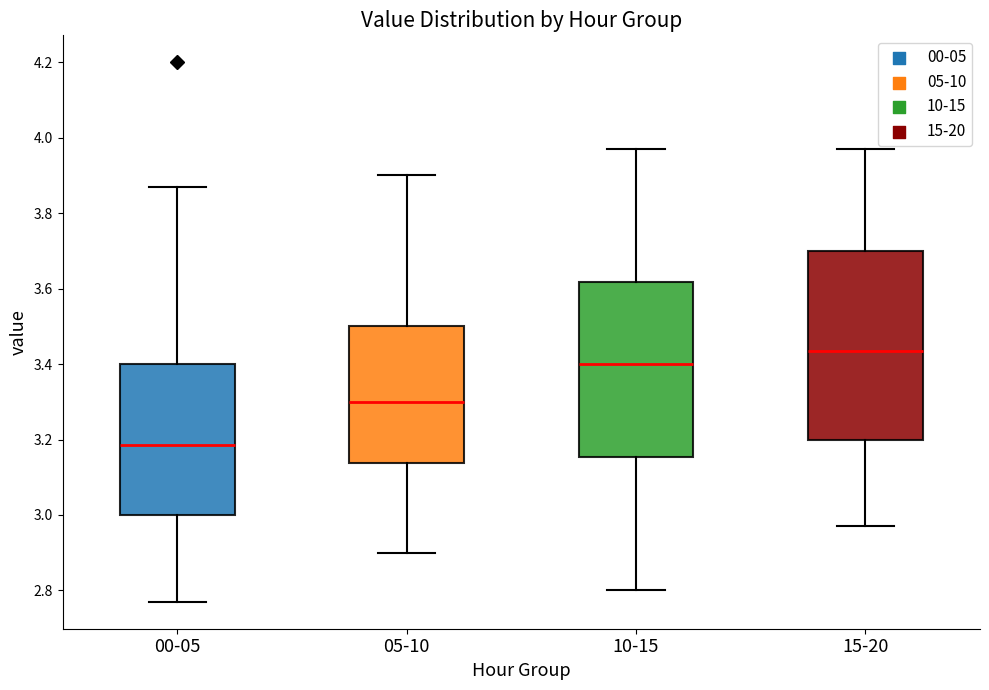

Which box is the tallest, from its lower edge to its upper edge?

15-20